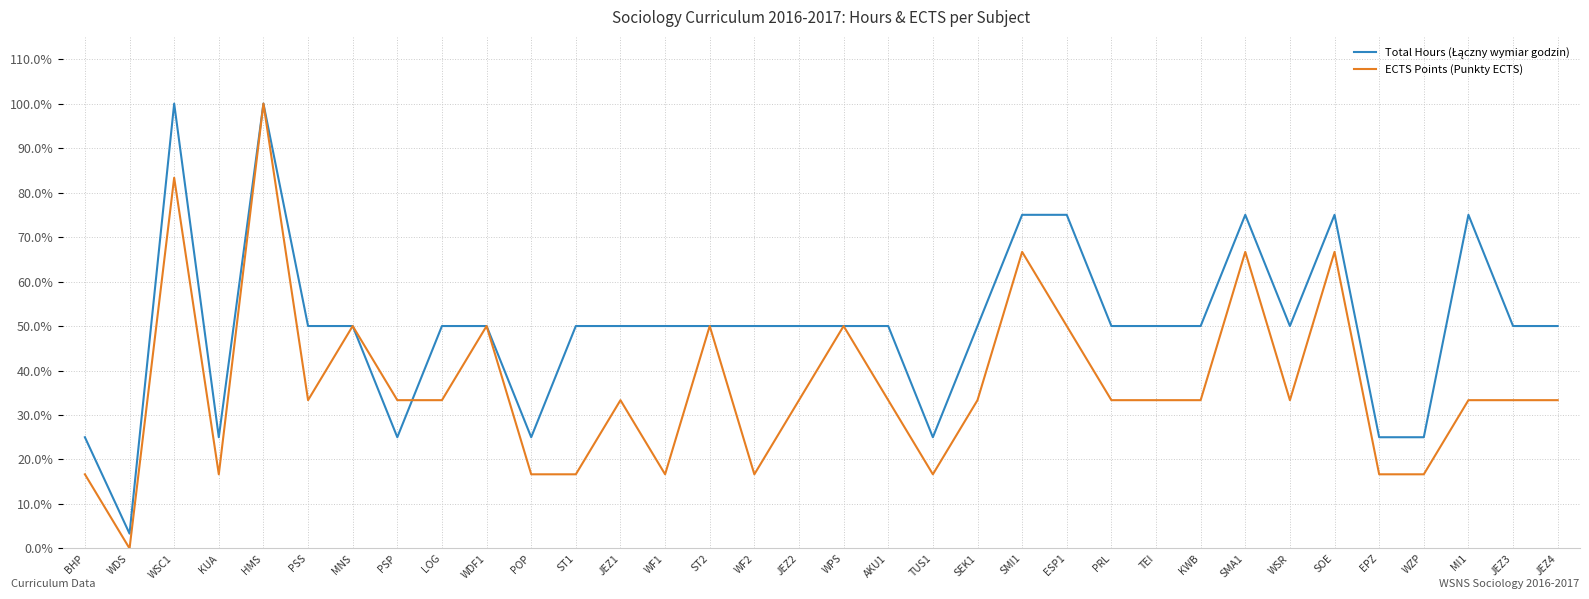

What position from the right is ESP1?

12